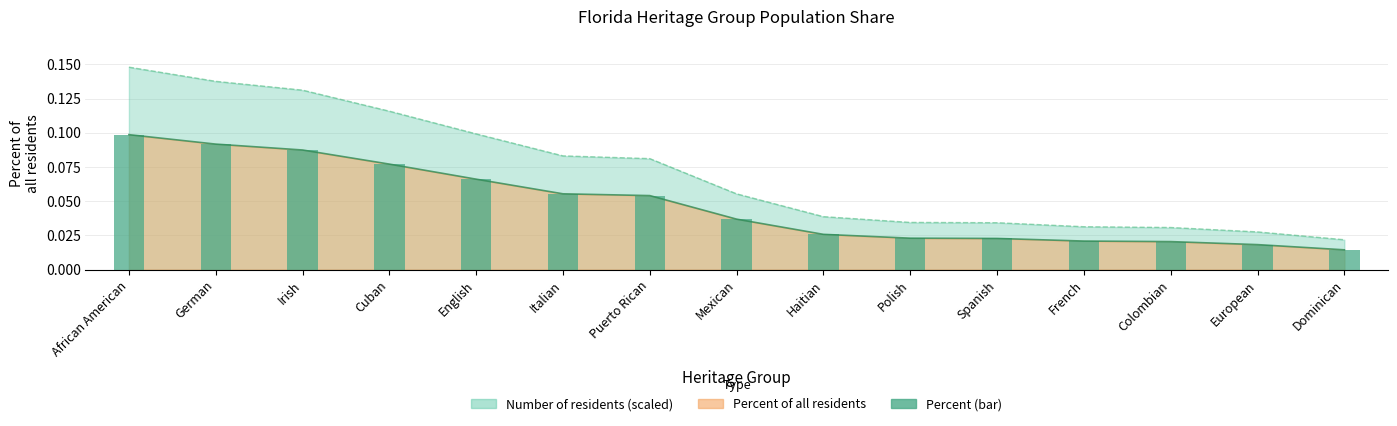

What is the label of the 8th bar from the right?

Mexican